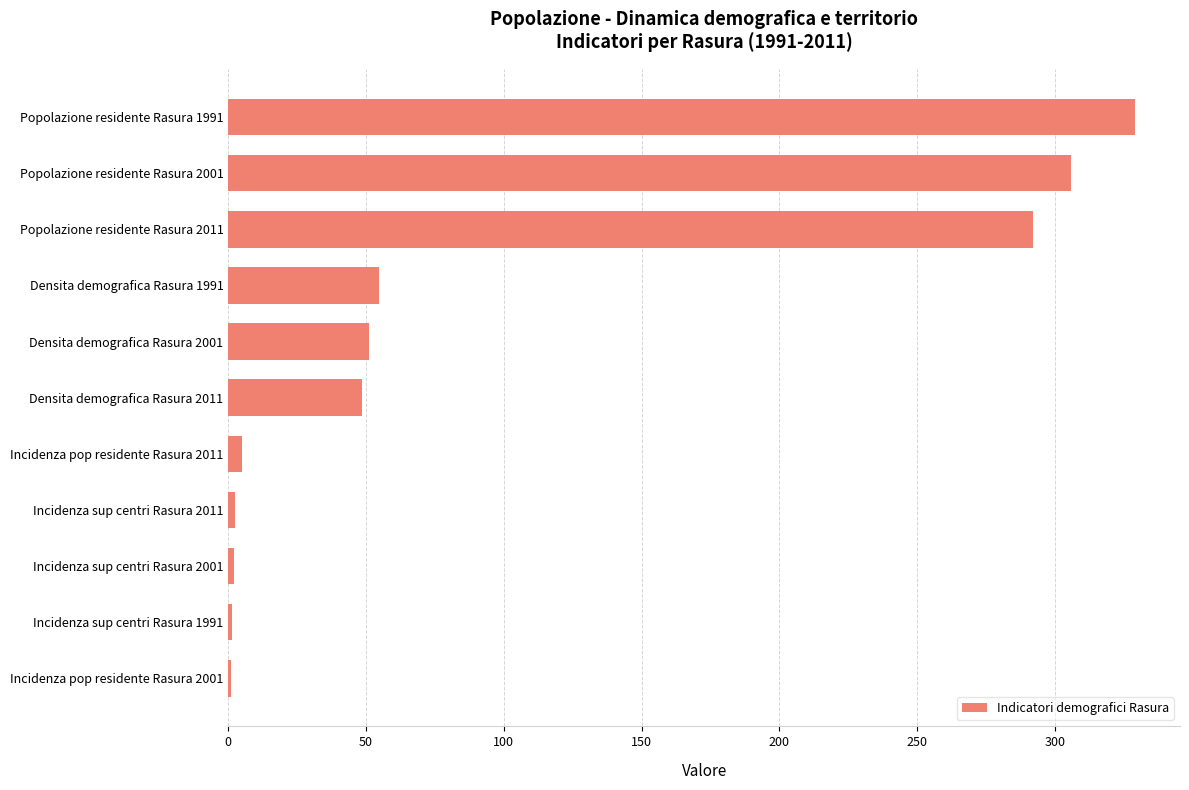

Read the value at Densita demografica Rasura 2011.

48.7